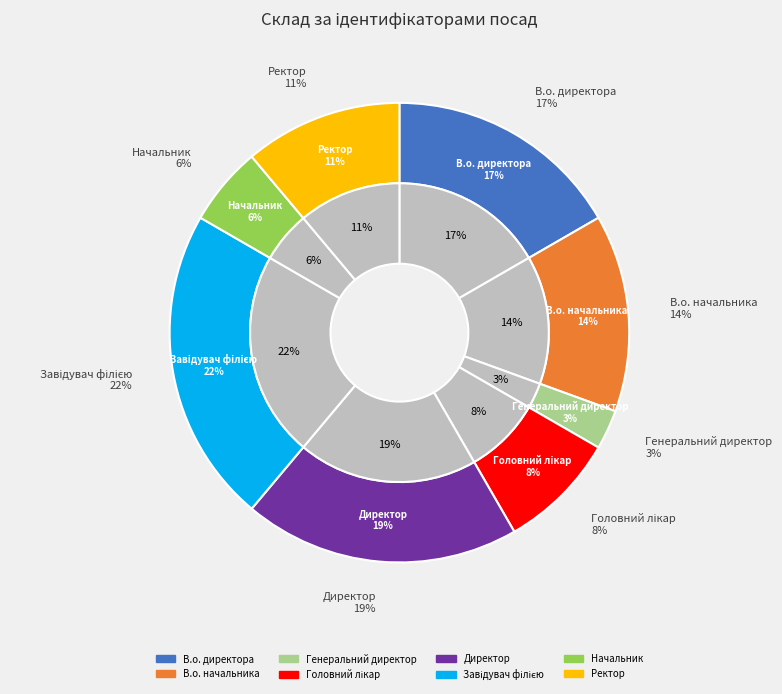

Do Ректор and В.о. начальника together represent more than half of the pie?

No